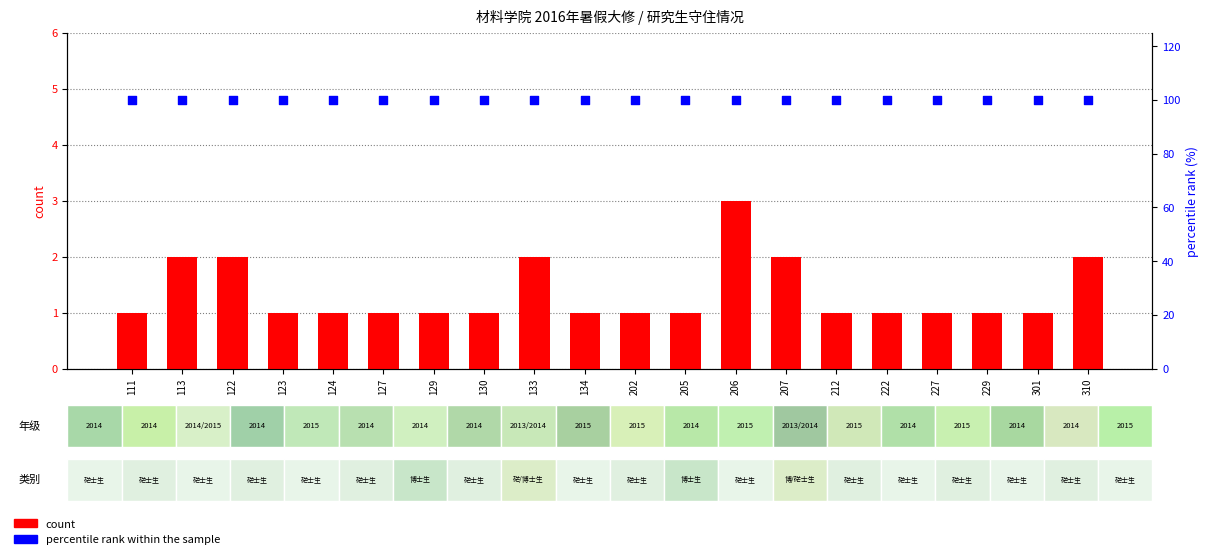

Is the value of count at 310 greater than the value of percentile rank within the sample at 229?

No